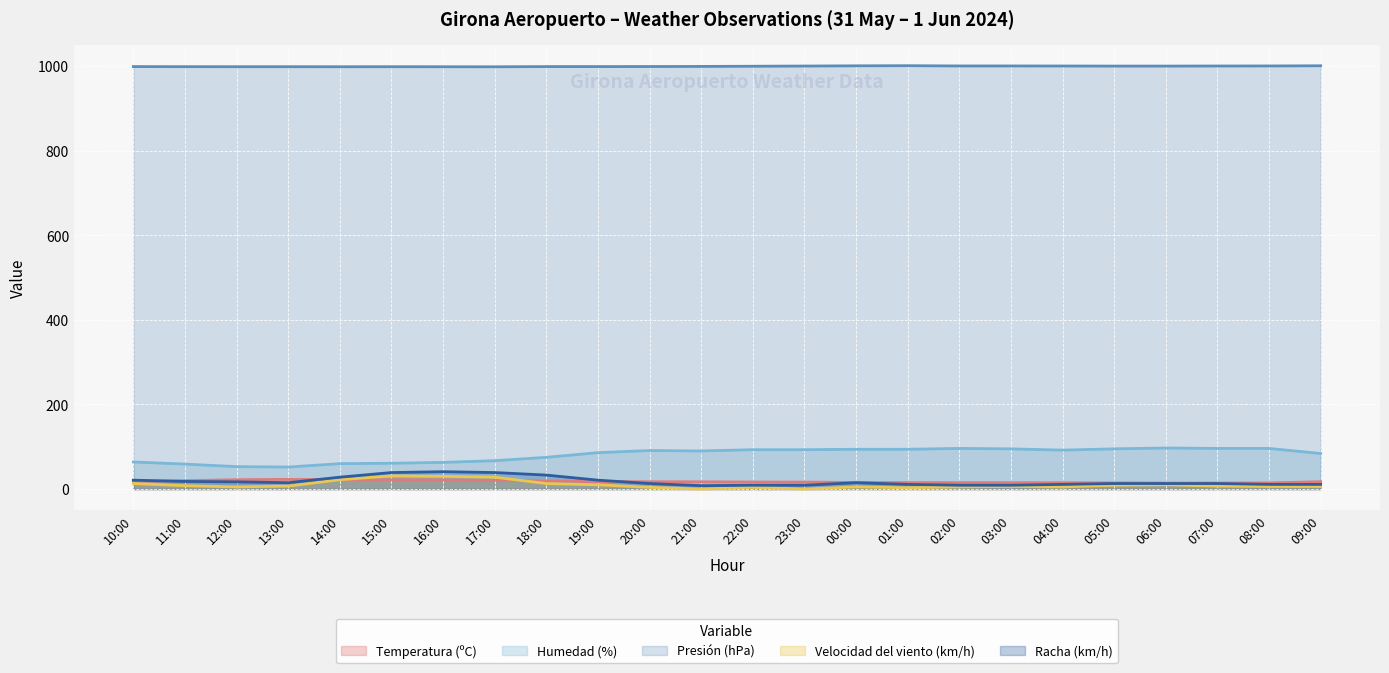

The value of Velocidad del viento (km/h) at 10:00 is 13.0. True or false?

True